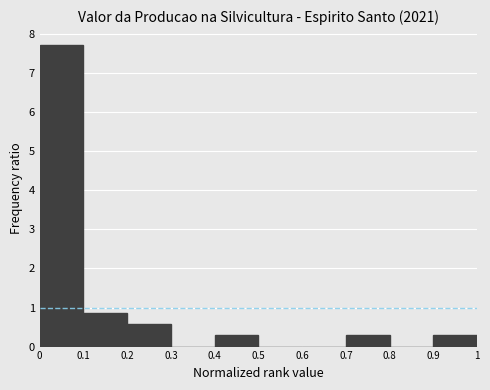

Over which range of the x-axis is the bar tallest?

0 to 0.1